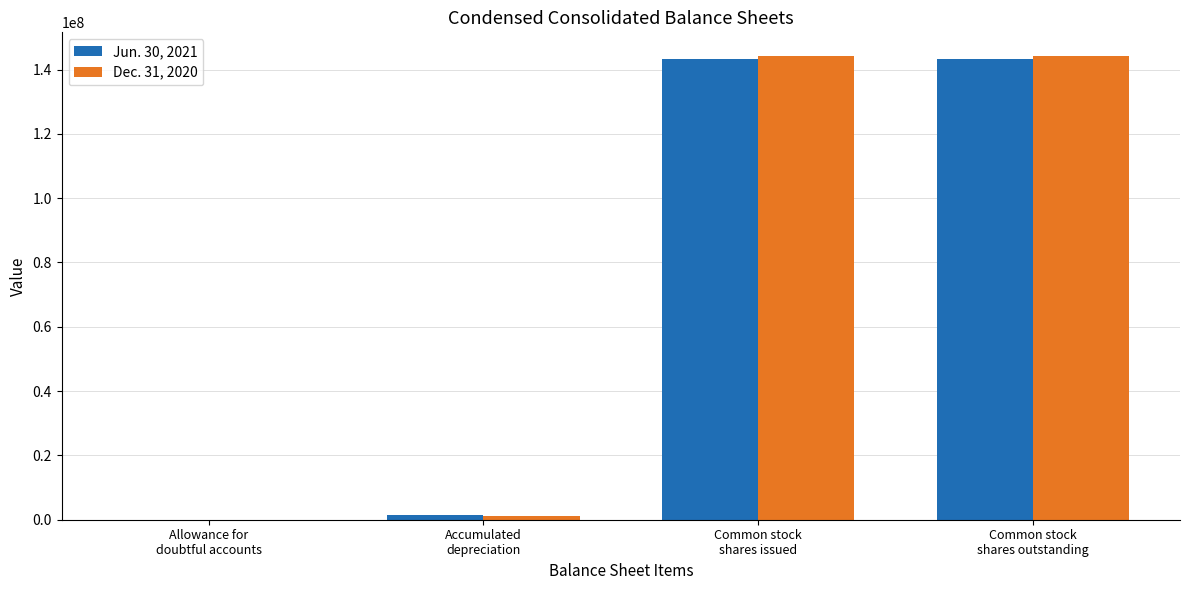

Reading right to left, what are all the values shown in this chart?

Jun. 30, 2021: 143301673	143301673	1336175	43751
Dec. 31, 2020: 144354335	144354335	1268170	36622